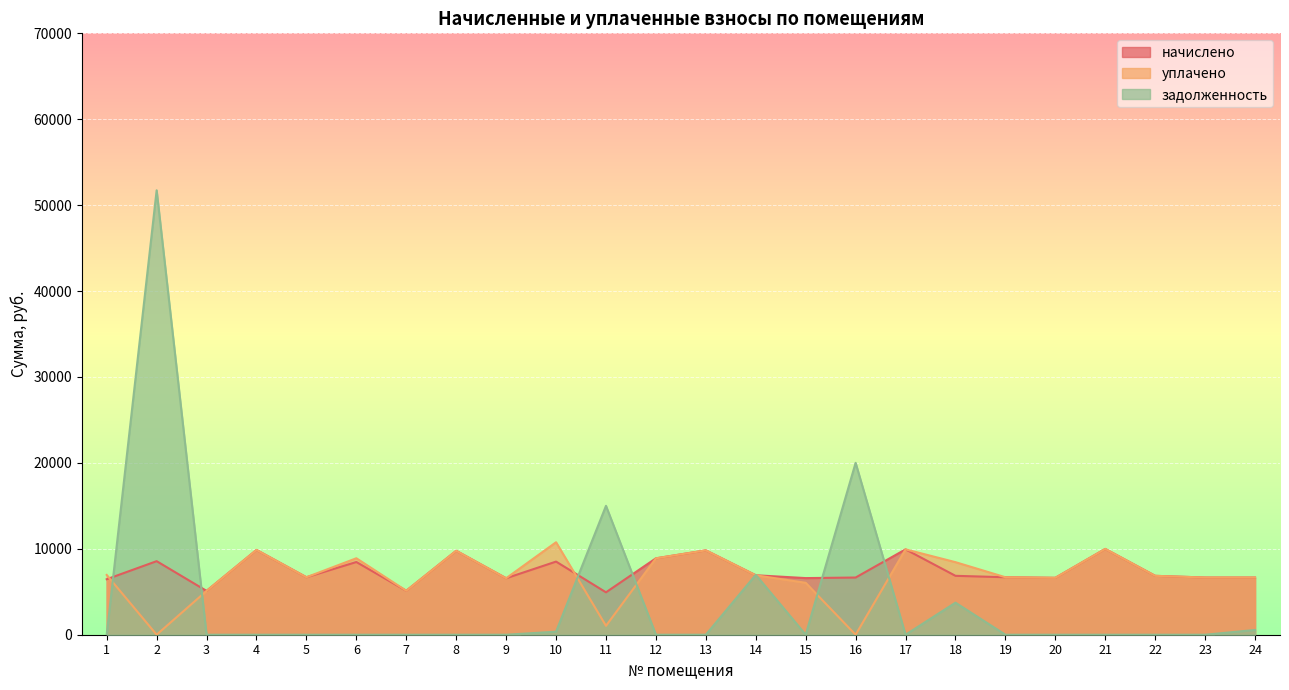

Rank the series at 19 from highest to lowest value.

начислено, уплачено, задолженность